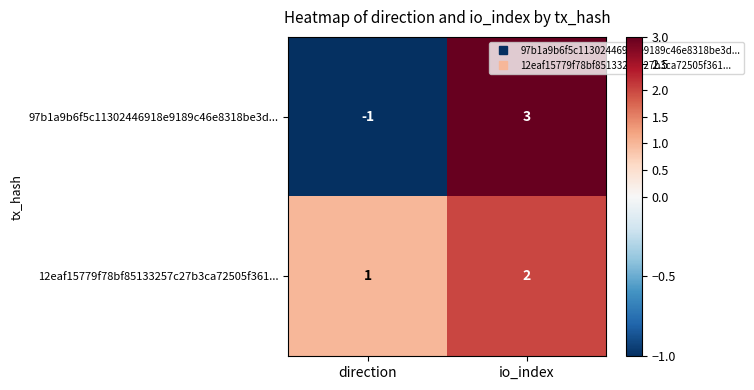

Between direction and io_index, which series saw the biggest shift?

97b1a9b6f5c11302446918e9189c46e8318be3d...